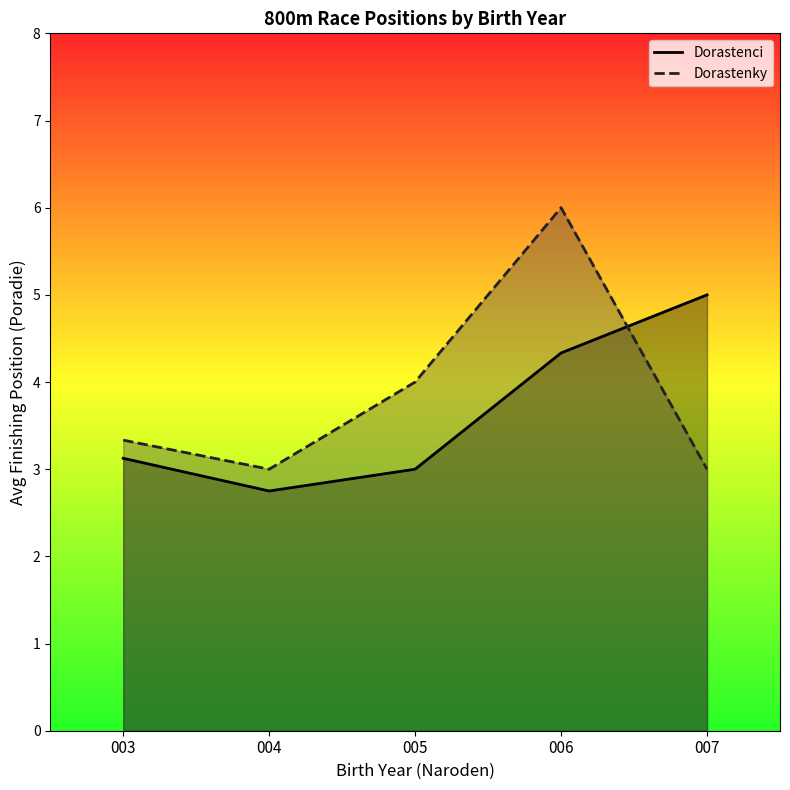

What value does the Dorastenci series have at 006?

4.3